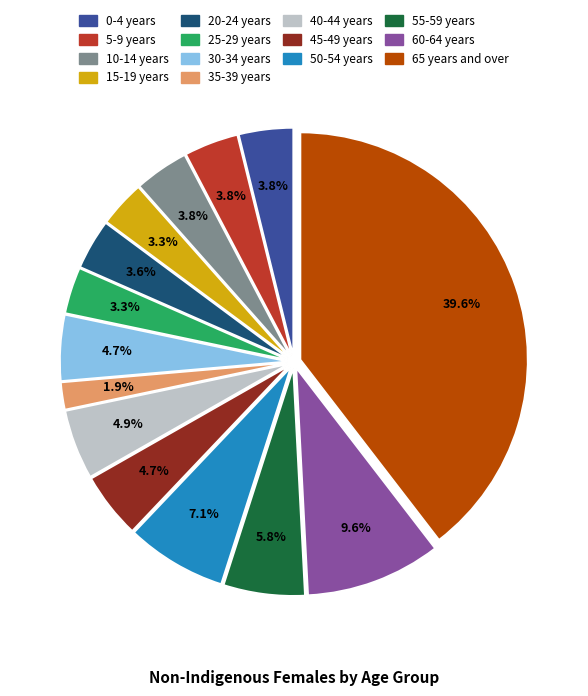

Which category has the smallest portion of the pie?

35-39 years